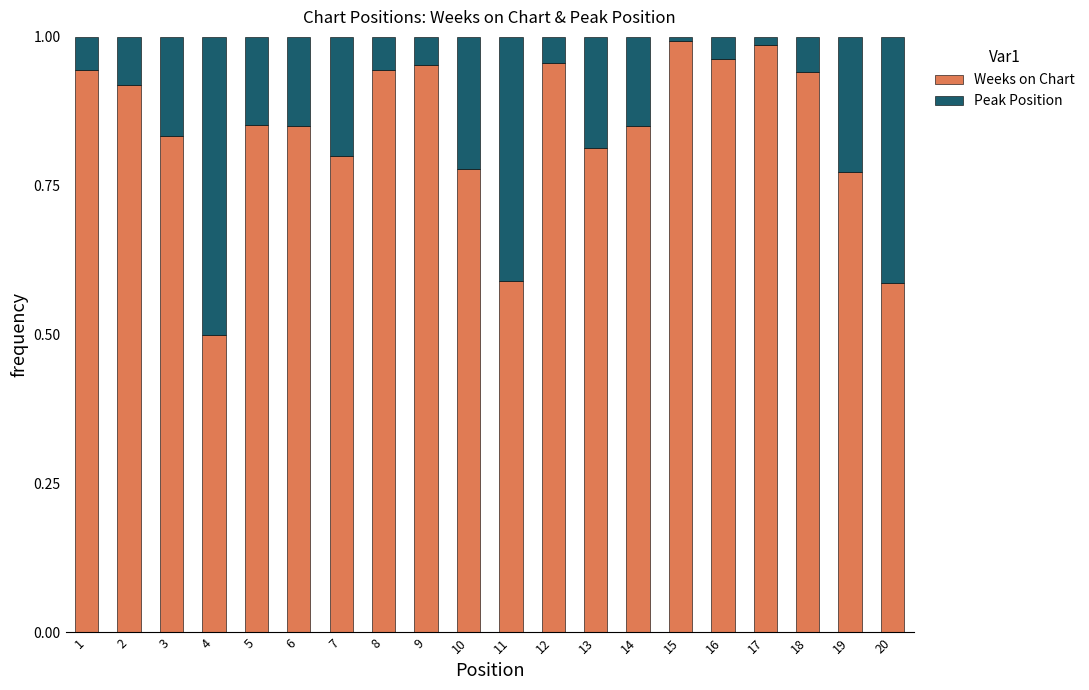

What is the difference between the second highest and minimum values in the Weeks on Chart series?

0.5